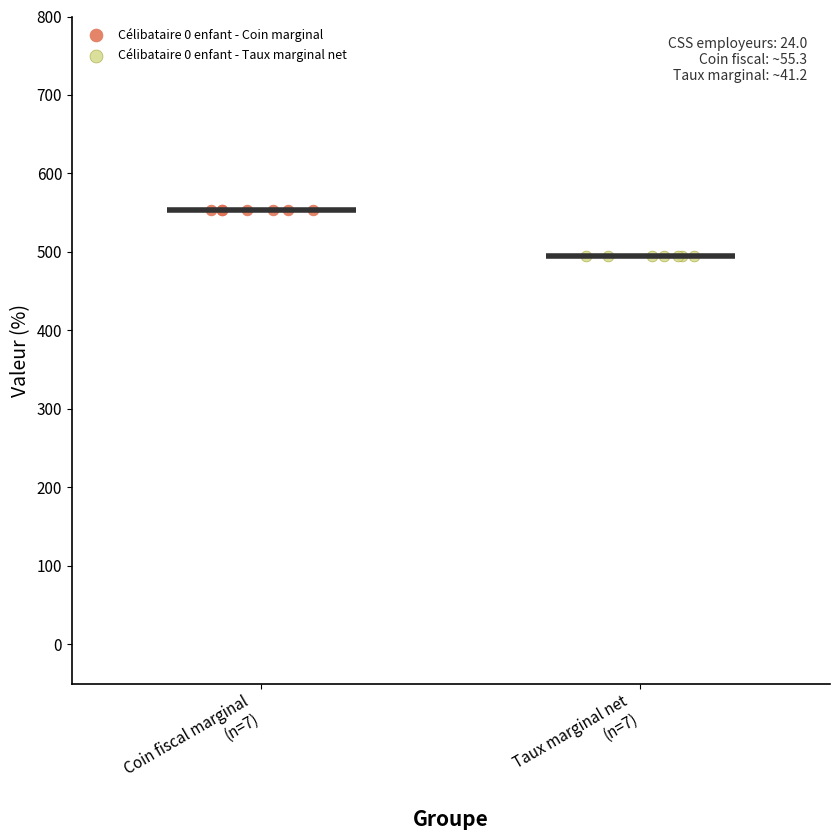

What are all the series names shown in the legend?

Célibataire 0 enfant - Coin marginal, Célibataire 0 enfant - Taux marginal net